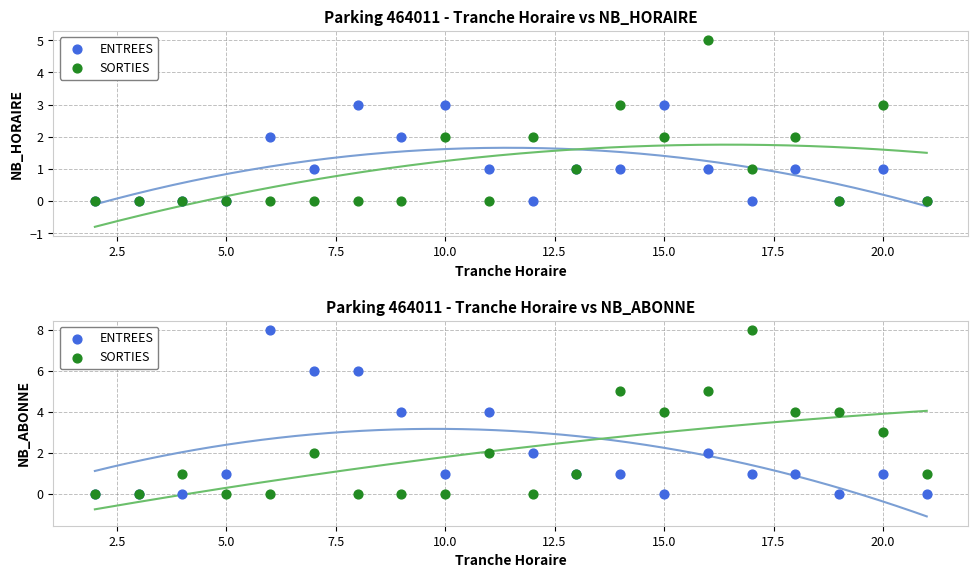

What are all the series names shown in the legend?

ENTREES, SORTIES